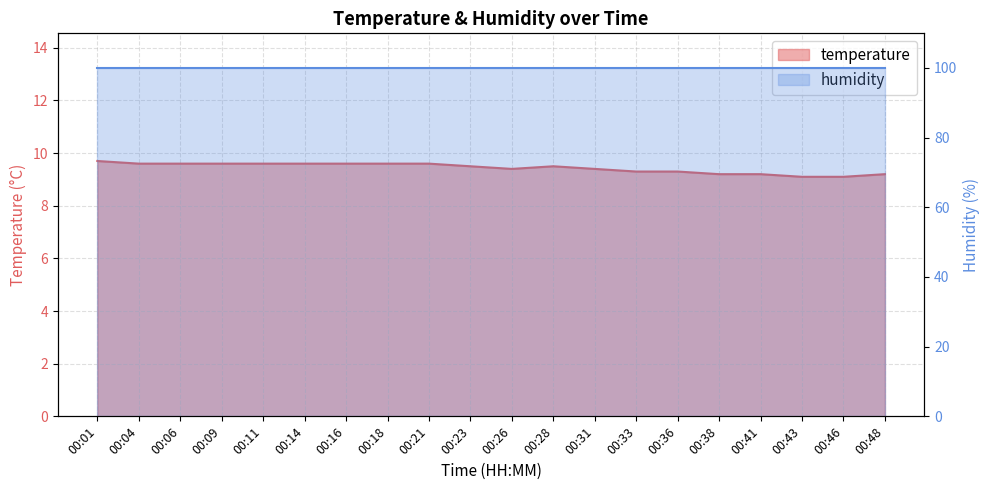

What is the average value?

9.4